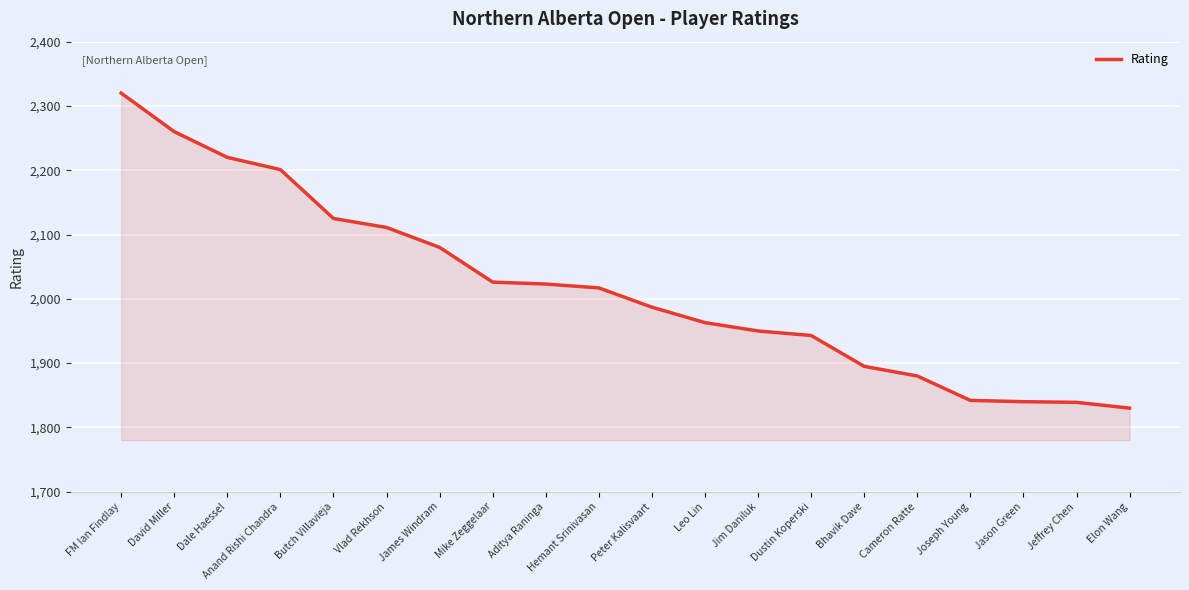

How many lines are shown in the chart?

1